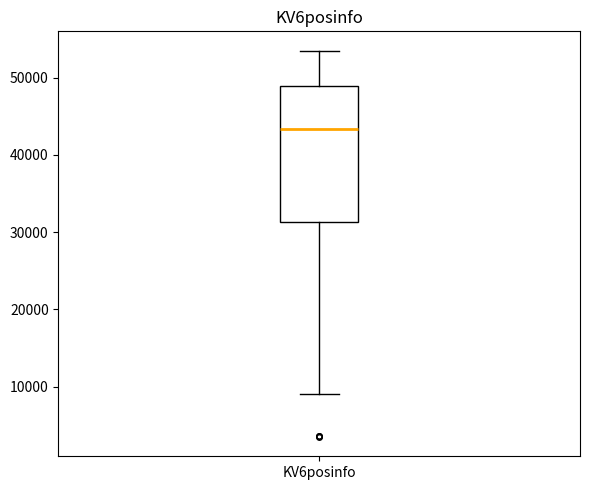

Transcribe this box plot: give where the median line is, the range the box spans, and where the two whiskers end, as read against the y-axis. The values are not printed on the chart, so give them approximately, as read against the axis.

median 43000, box 31000 to 49000, whiskers 9000 to 53000